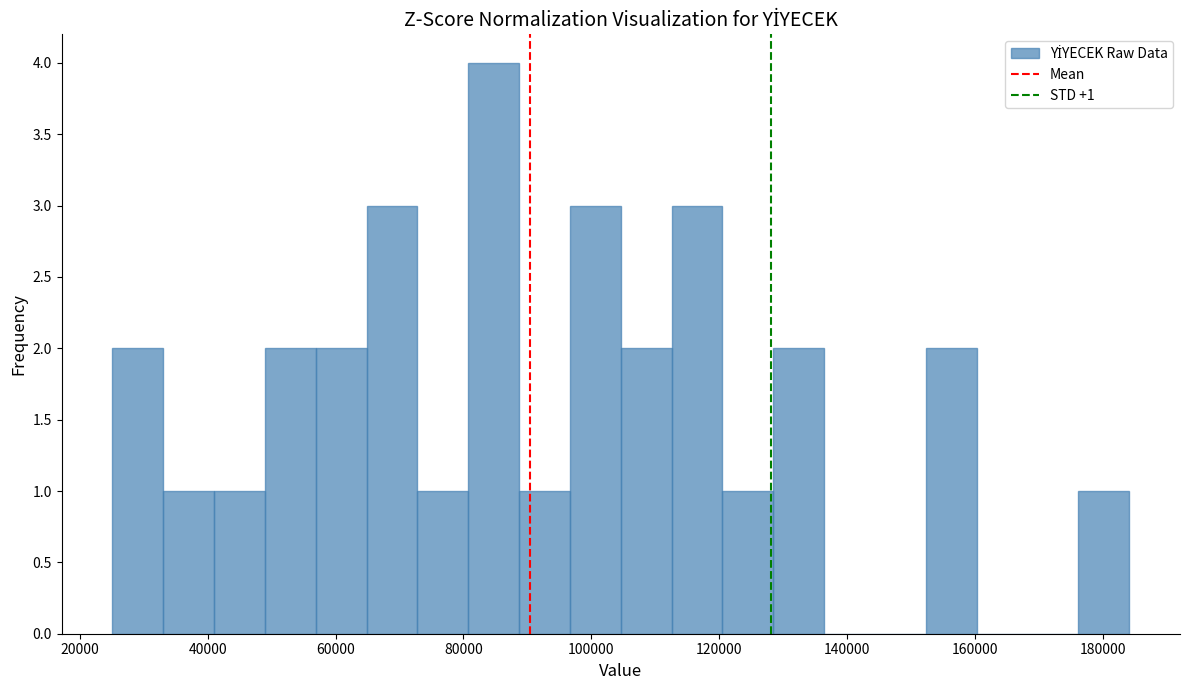

Around what value on the x-axis is the tallest bar? Give the approximate position of its centre, as read against the axis.

84000